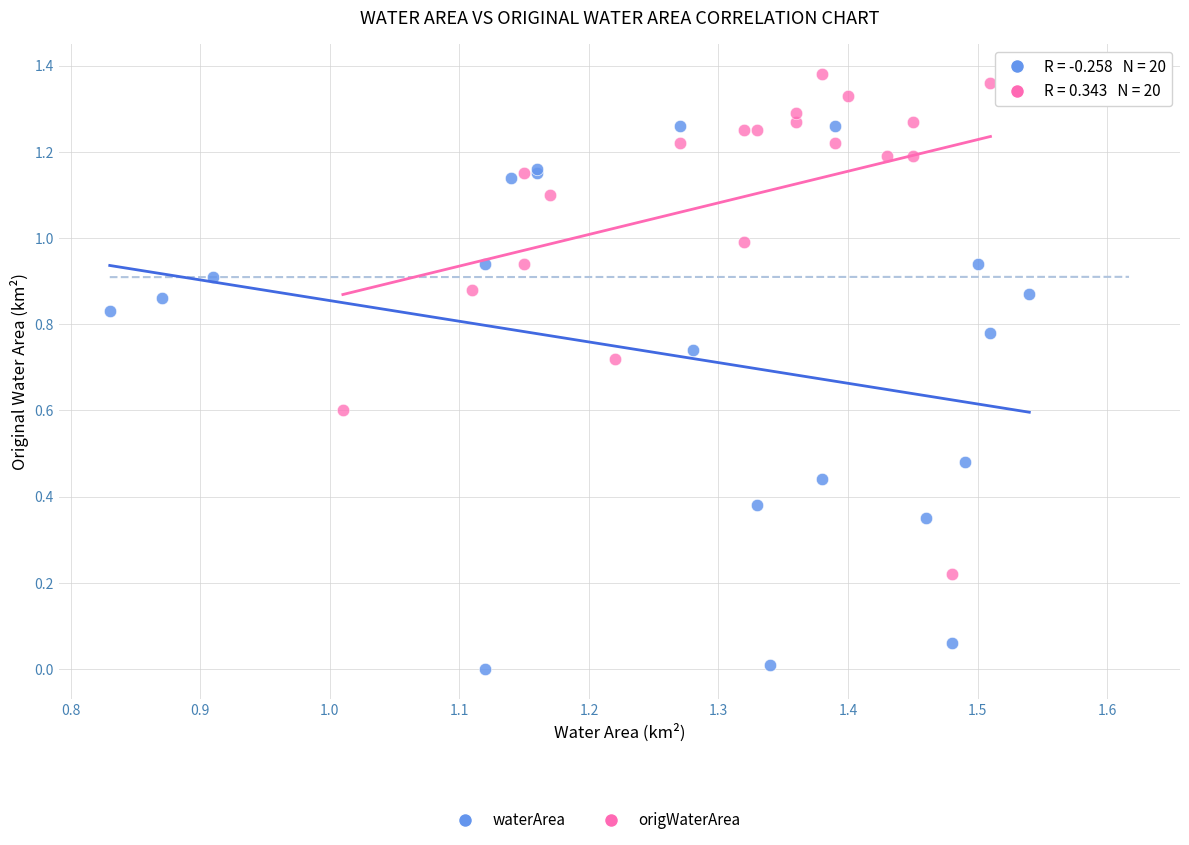

Which series has the largest Y range (max minus min)?

waterArea